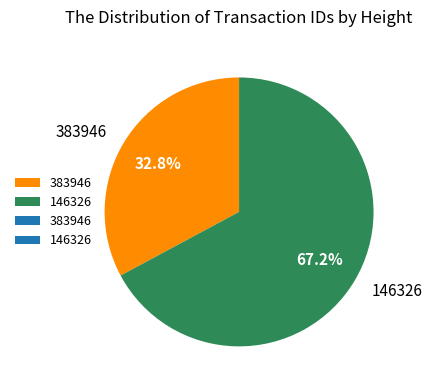

Combined, what portion of the pie is 383946 and 146326?

100.0%